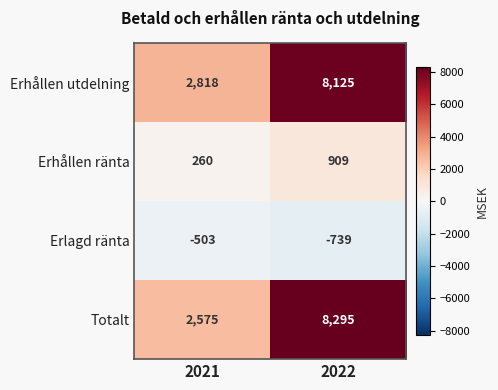

Which series changed the most between 2021 and 2022?

Totalt